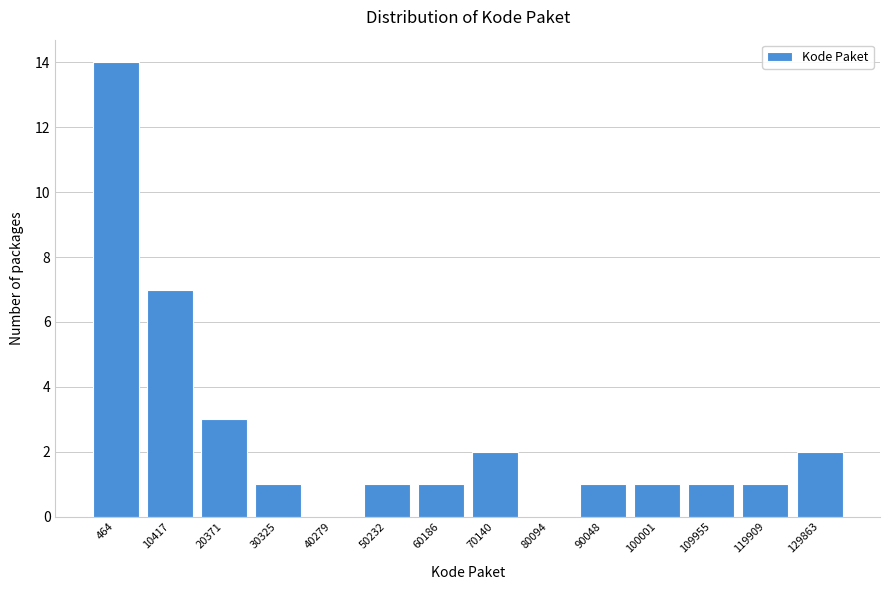

Reading left to right, list all the values displayed in this chart.

464=14	10417=7	20371=3	30325=1	40279=0	50232=1	60186=1	70140=2	80094=0	90048=1	100001=1	109955=1	119909=1	129863=2